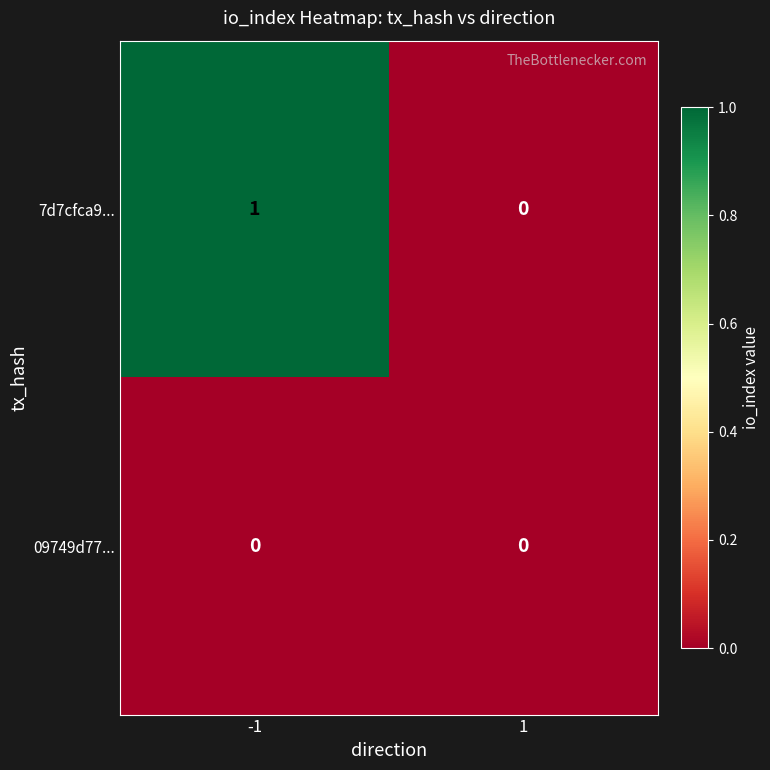

Which label corresponds to the largest value in the chart?

-1